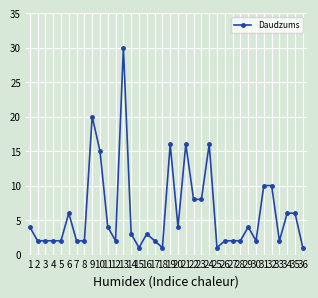

True or false: there are more than 1 points higher than both neighbors.

True